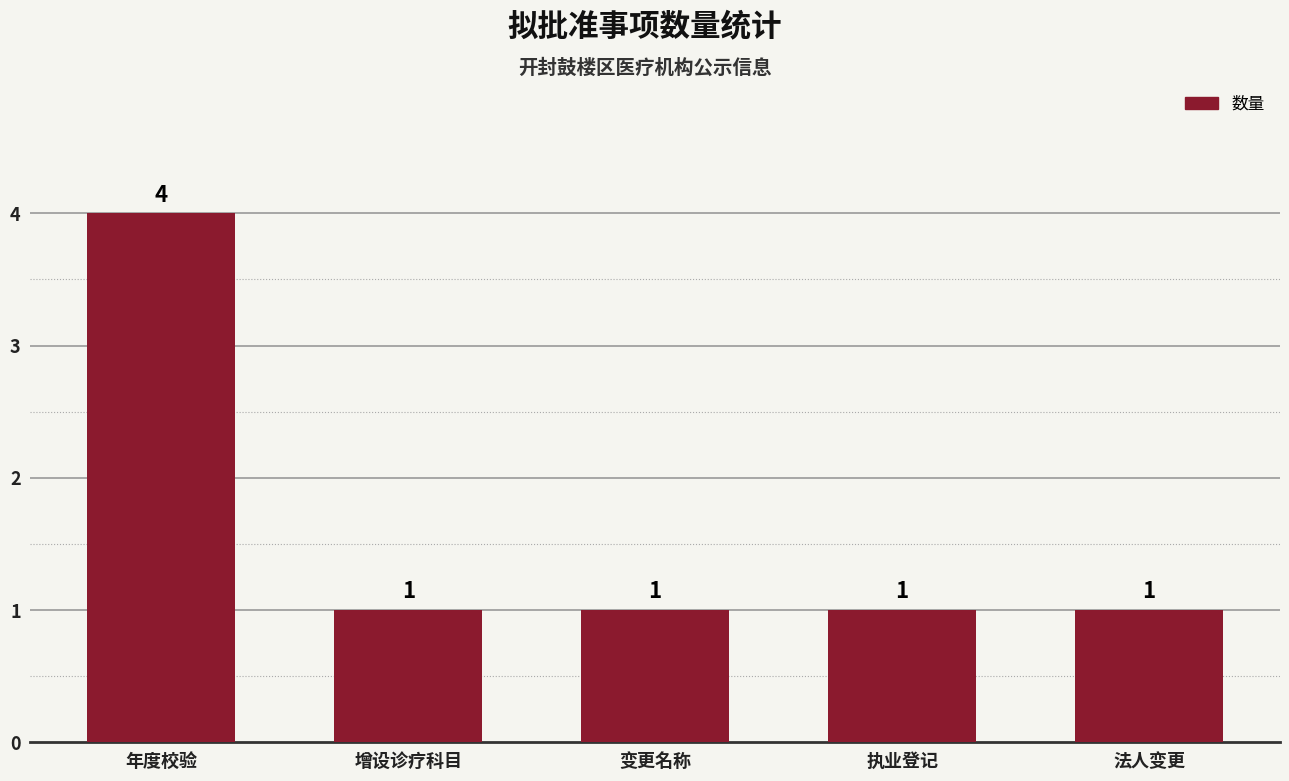

Which has a higher value, 法人变更 or 年度校验?

年度校验